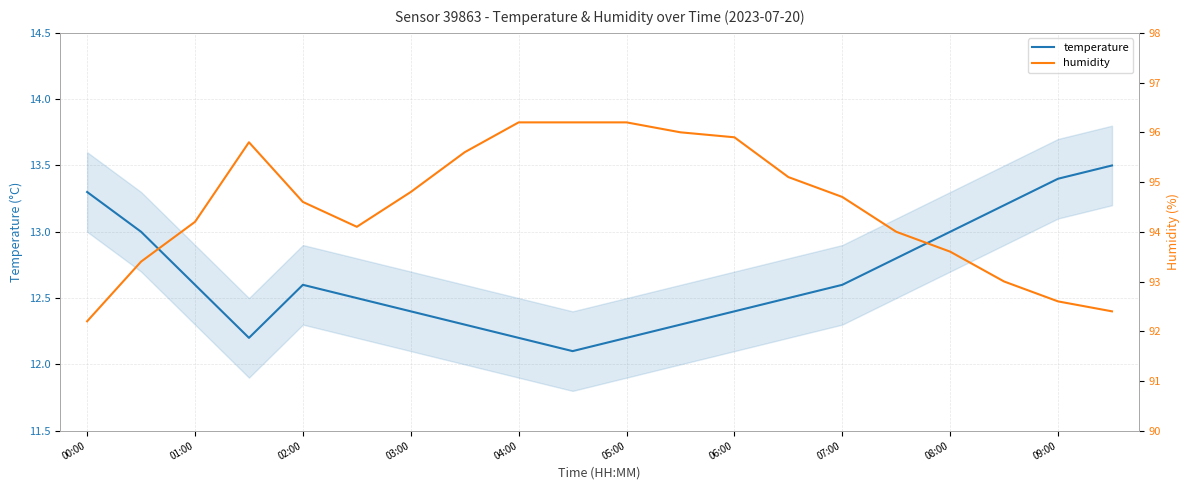

True or false: humidity and temperature intersect in this chart.

False